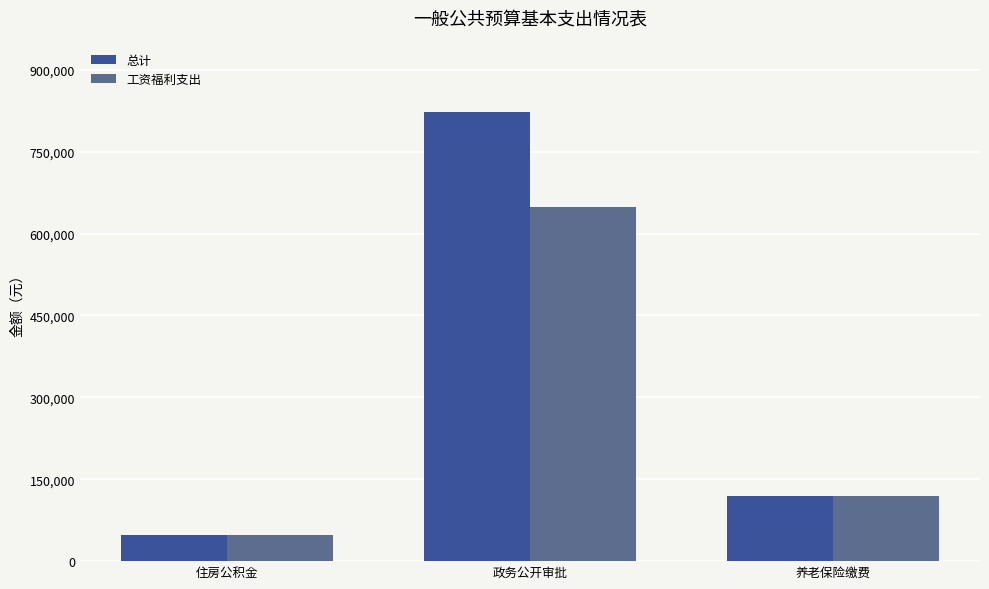

How many data points does each series have?

3